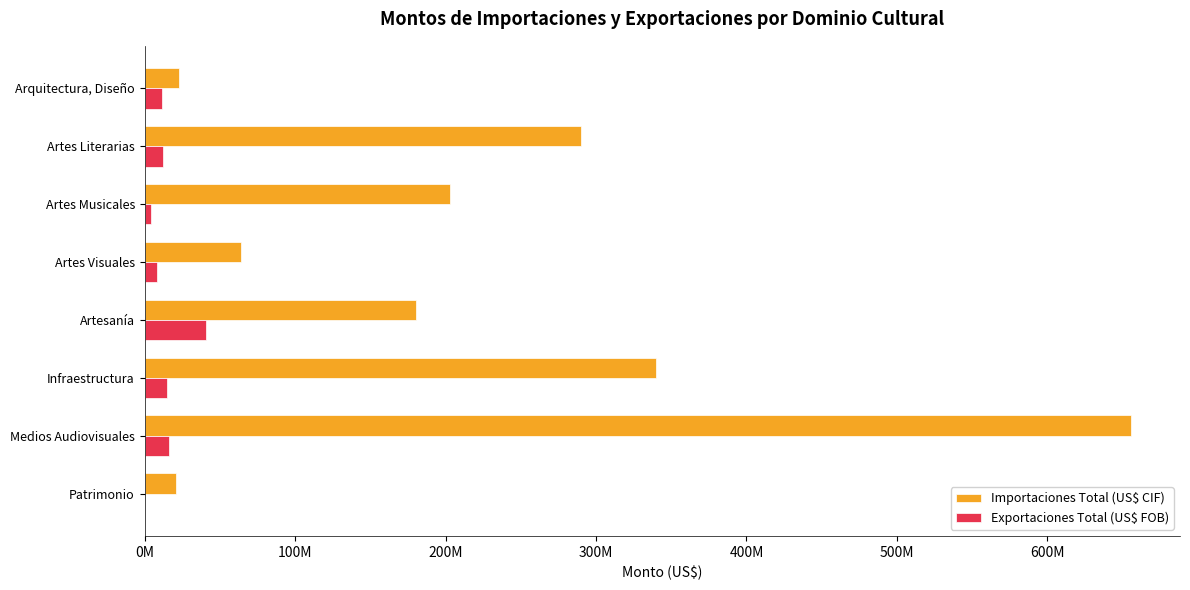

What are all the series names shown in the legend?

Importaciones Total (US$ CIF), Exportaciones Total (US$ FOB)